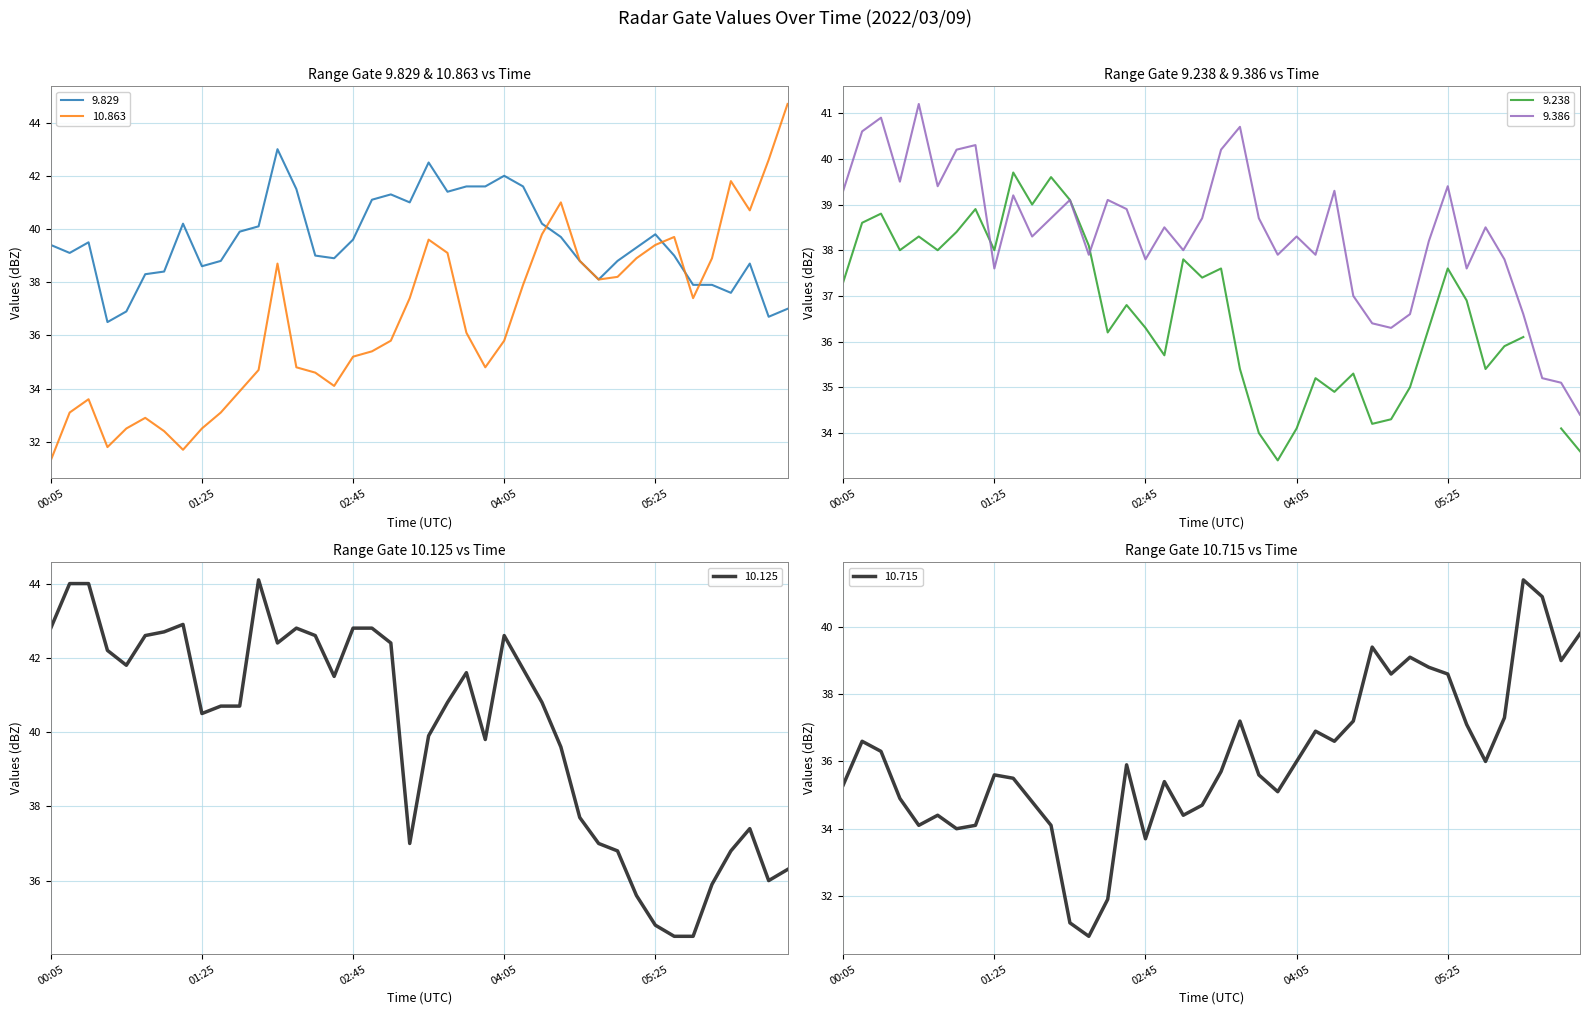

What is the label of the 36th point from the left?

2022/03/09 05:55